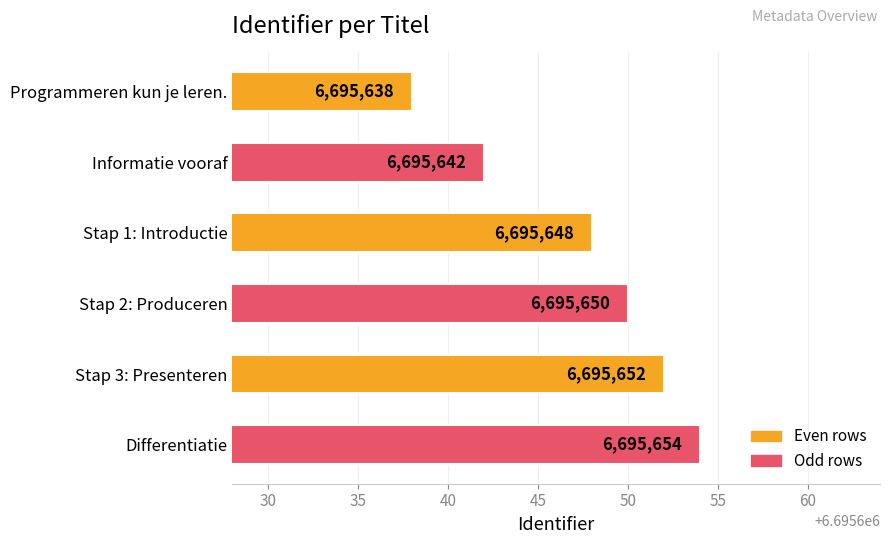

Reading top to bottom, list all the values displayed in this chart.

6695638	6695642	6695648	6695650	6695652	6695654